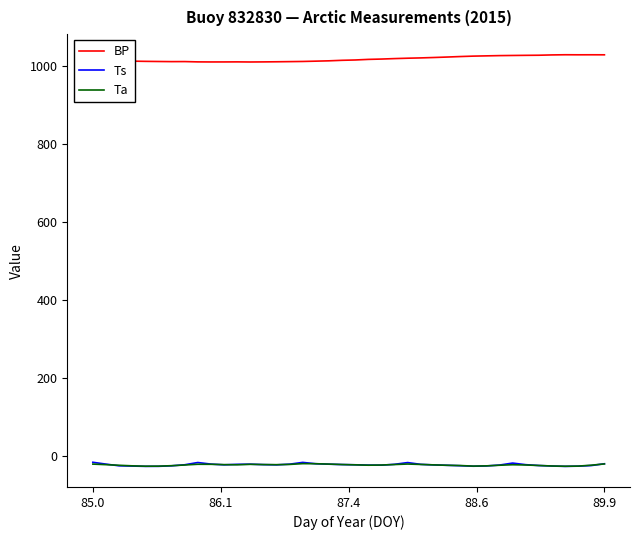

What is the minimum value for BP?

1009.6